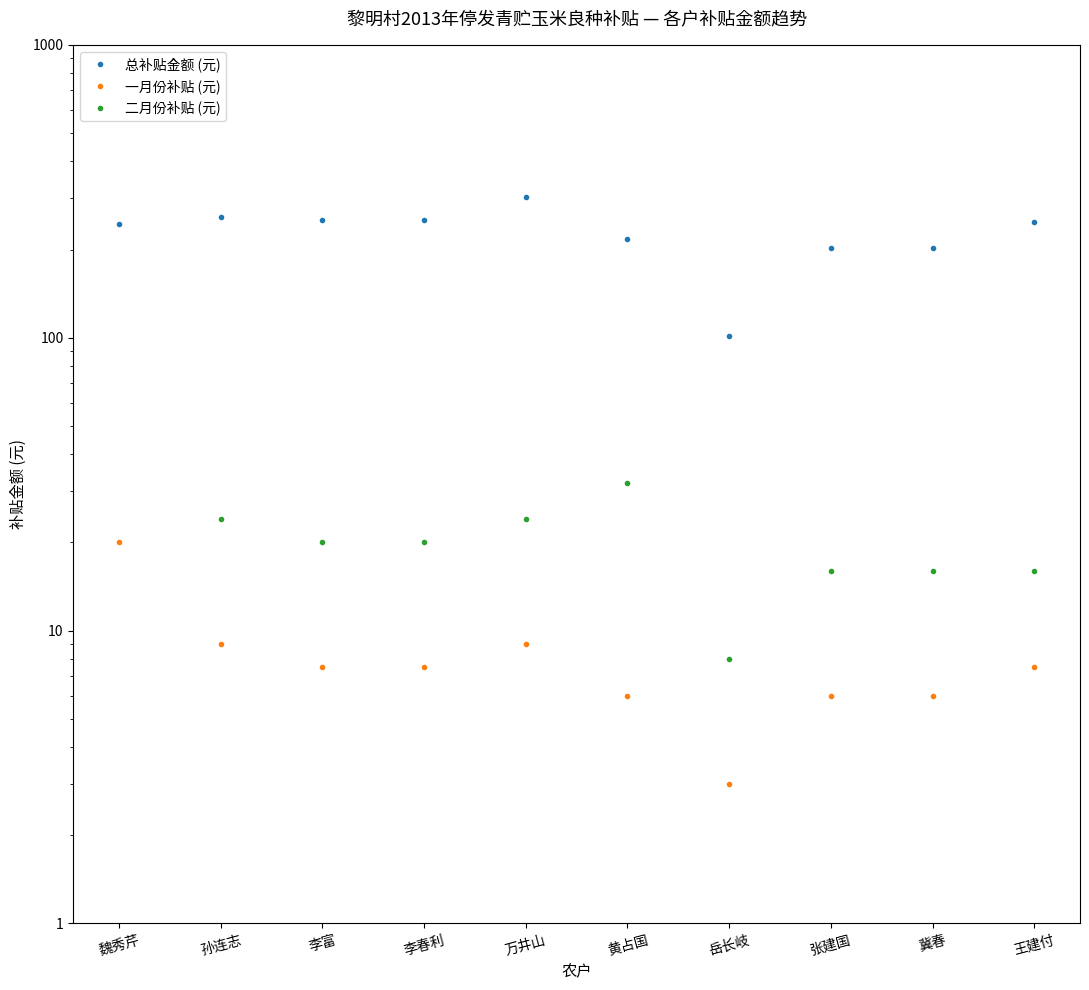

What is the sum of the 总补贴金额 (元) values at 黄占国 and 岳长岐?

319.0